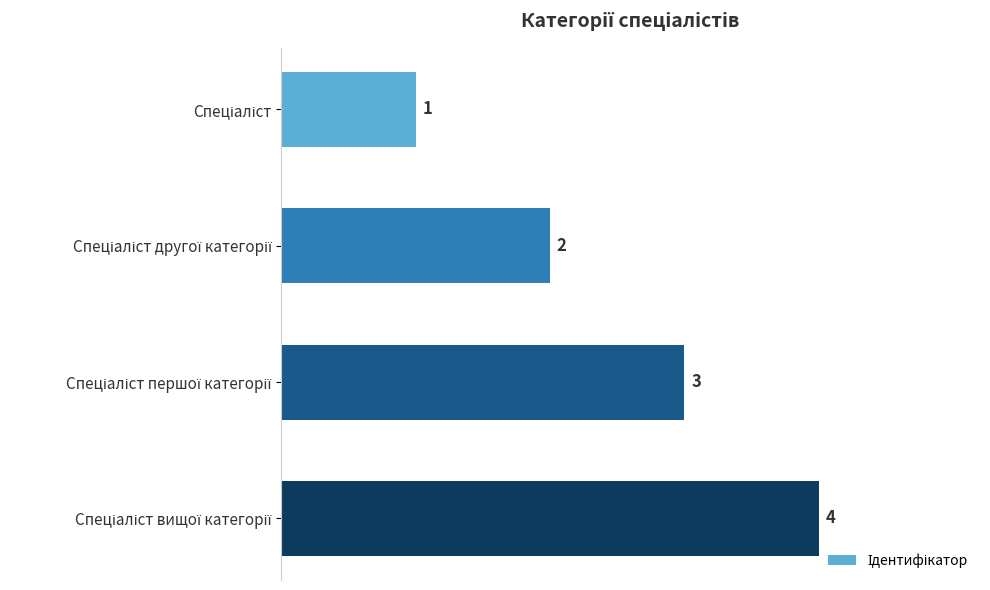

How many data points does each series have?

4